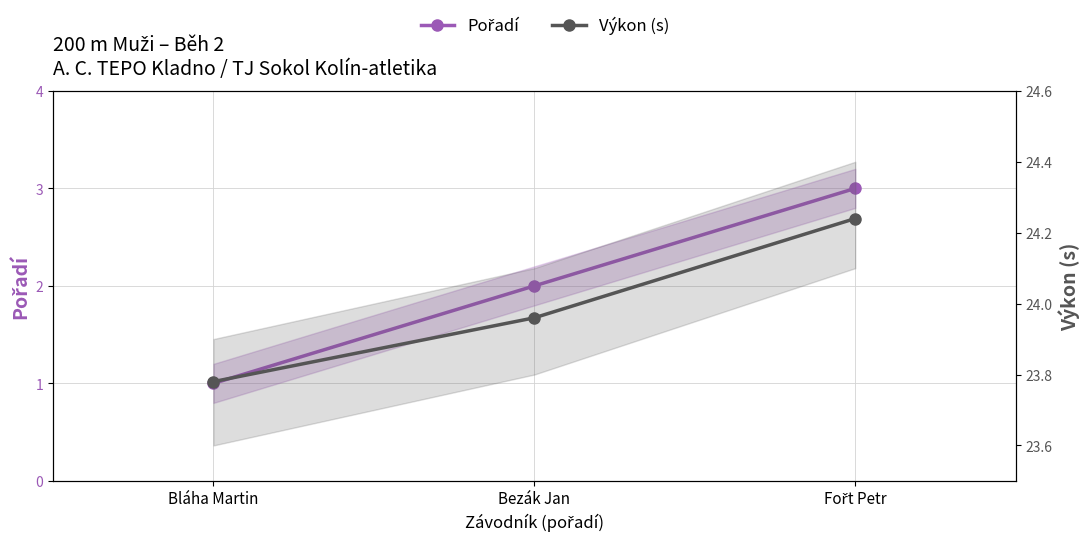

Reading left to right, list all the values displayed in this chart.

Pořadí: 1.0	2.0	3.0
Výkon (s): 23.8	24.0	24.2